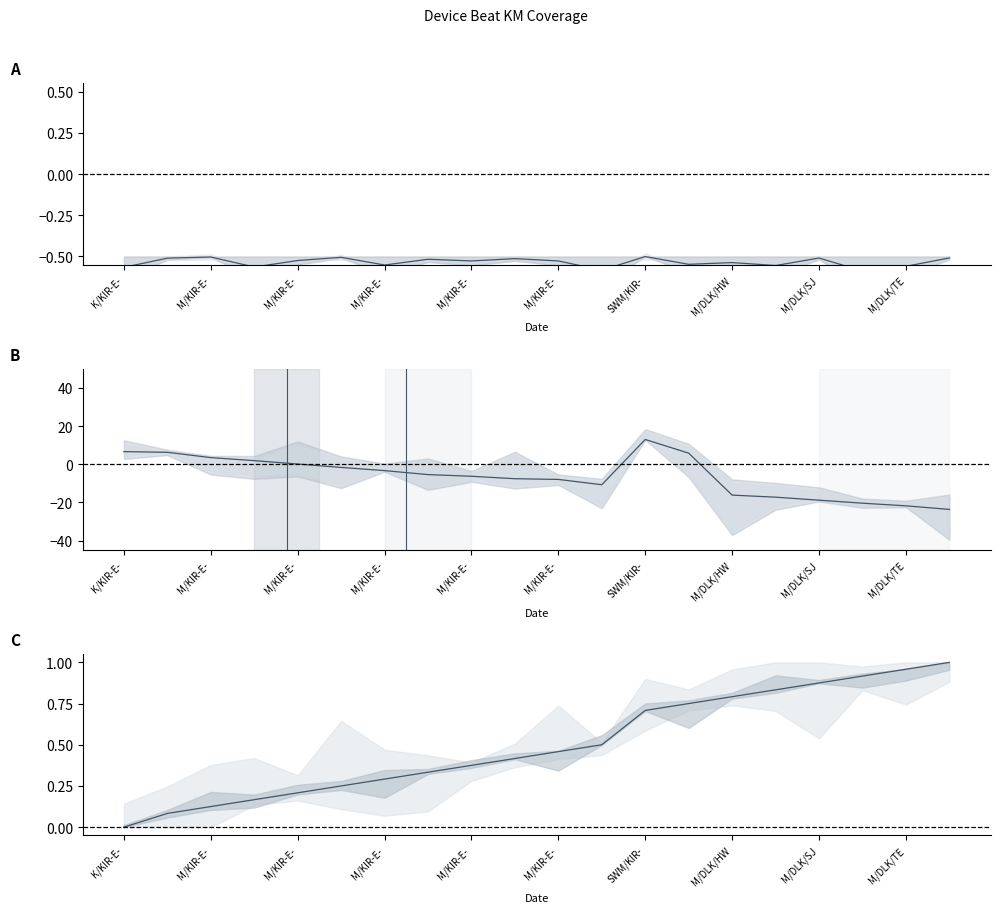

Does the chart have visible grid lines?

No